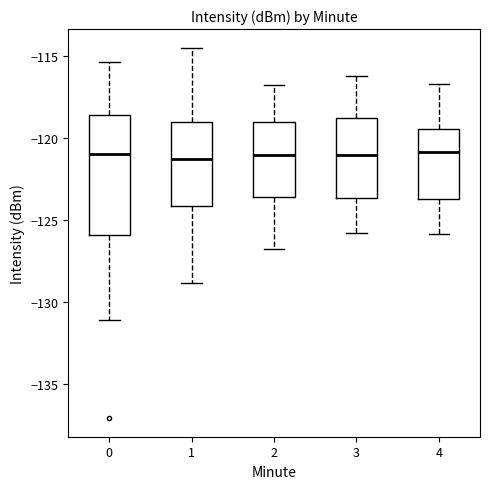

Where does the upper whisker of the box at x = 2 end on the y-axis? The values are not printed on the chart, so give them approximately, as read against the axis.

-117.0